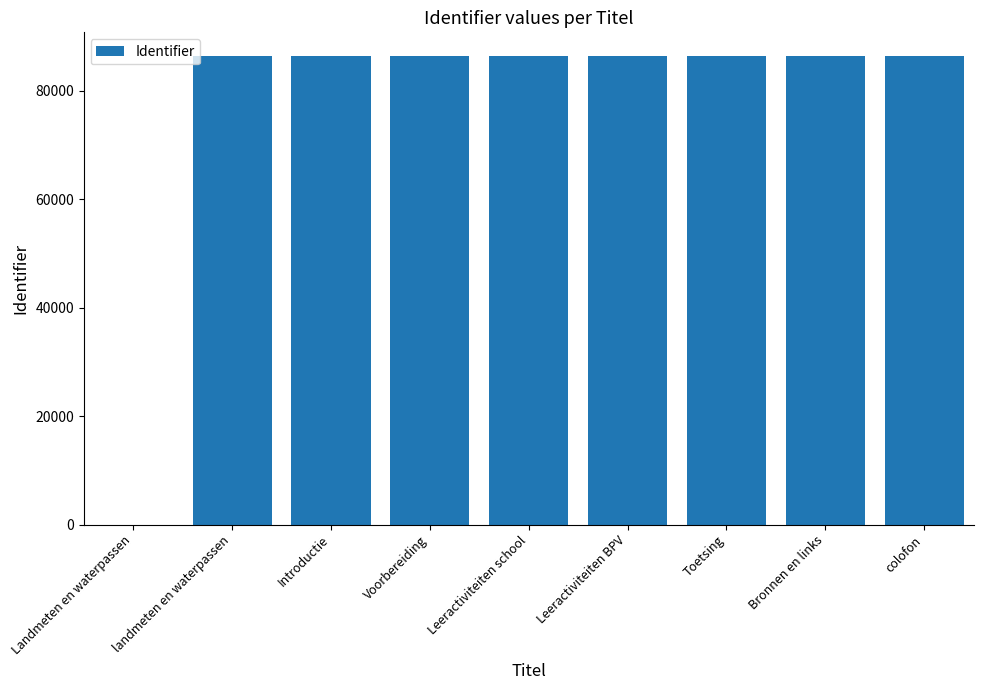

Is it true that the value at Landmeten en waterpassen is 0?

True